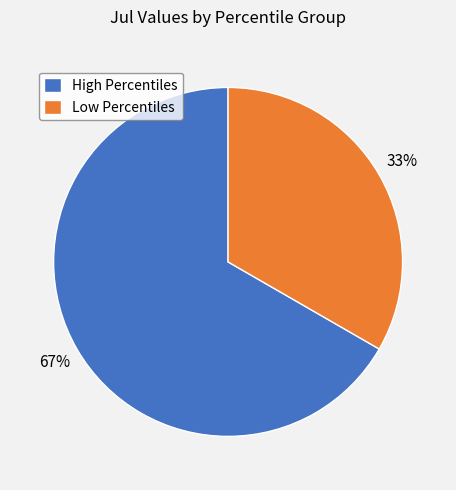

To the nearest percent, what is the combined percentage of Low Percentiles and High Percentiles?

100%